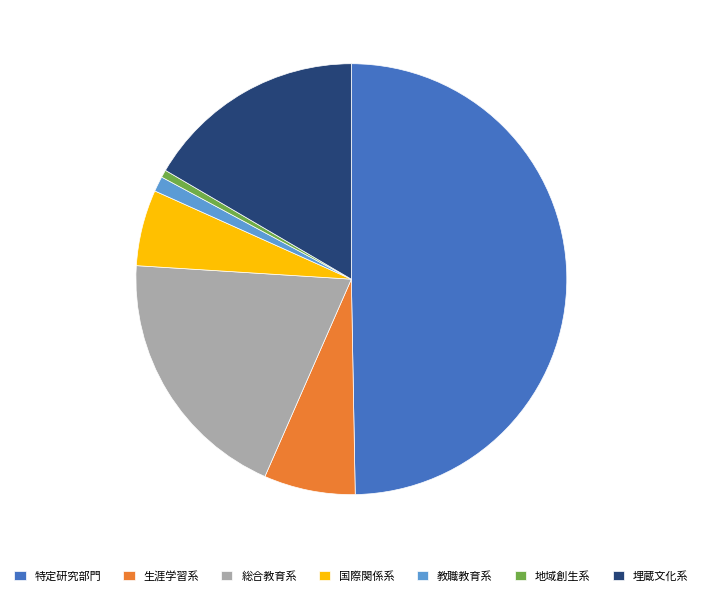

What is the largest slice in the pie chart?

特定研究部門